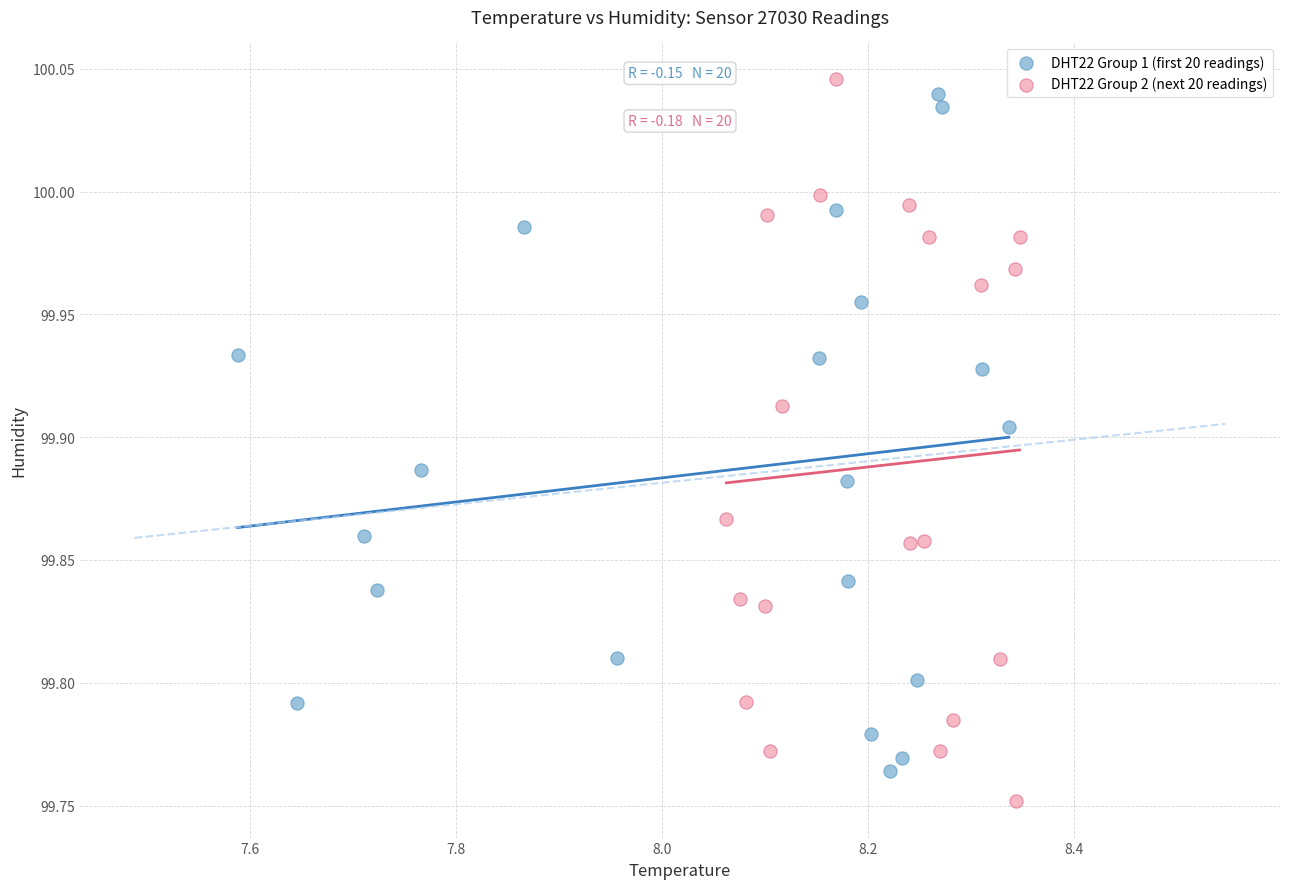

Which series contains the lowest Y value?

DHT22 Group 2 (next 20 readings)